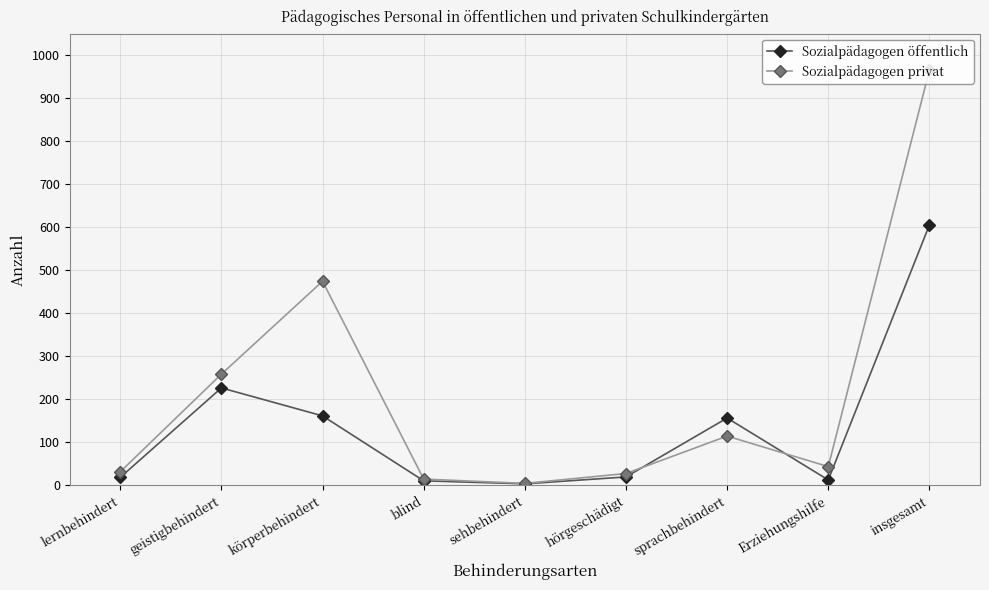

What are all the series names shown in the legend?

Sozialpädagogen öffentlich, Sozialpädagogen privat